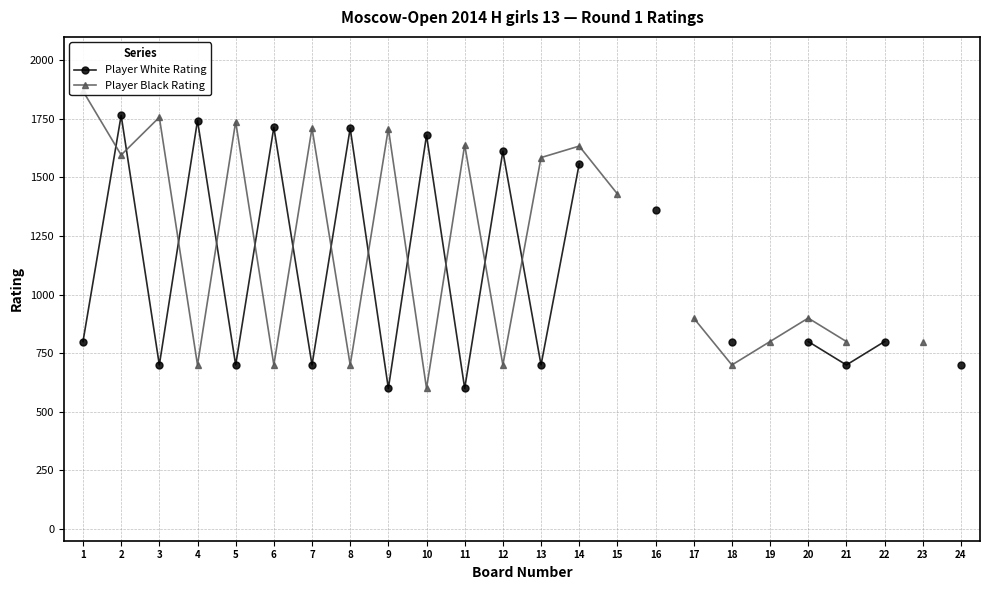

At which category is the sum across all series the highest?

2